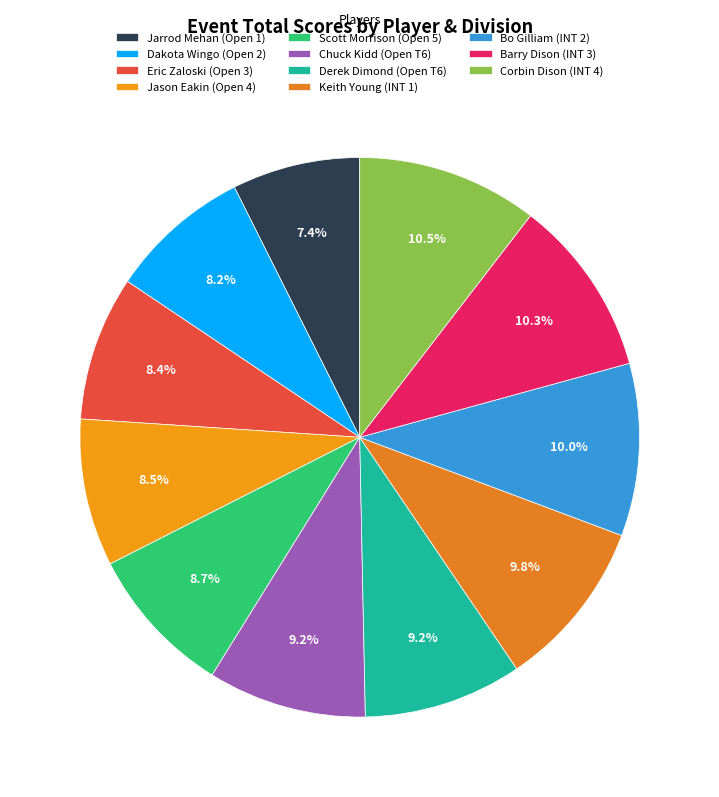

Combined, what portion of the pie is Dakota Wingo (Open 2) and Barry Dison (INT 3)?

18.5%